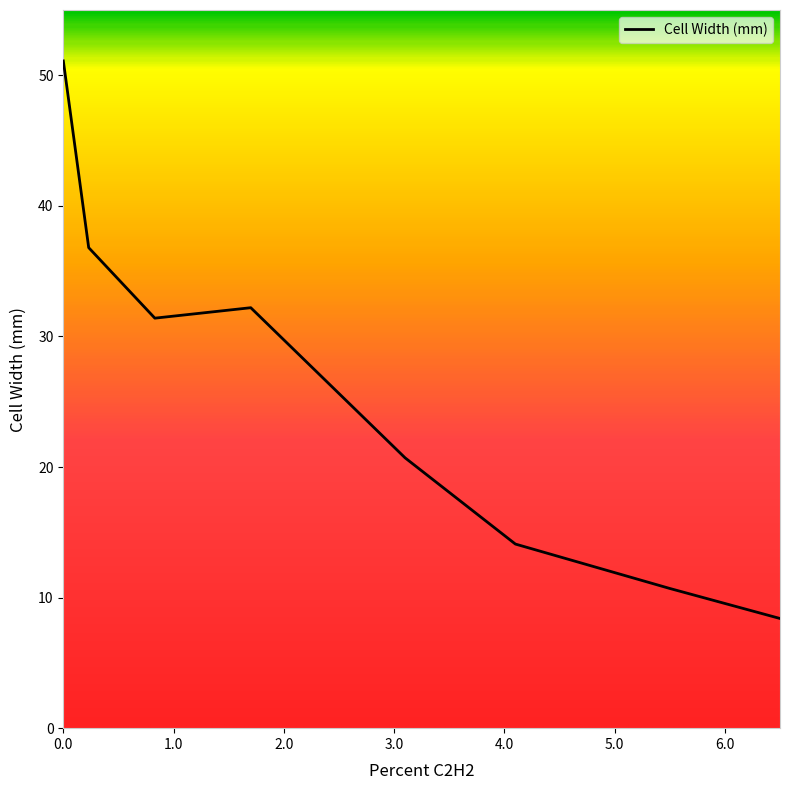

Reading left to right, transcribe all the data shown in this chart.

51.1	36.8	31.4	32.2	20.7	14.1	10.7	8.4